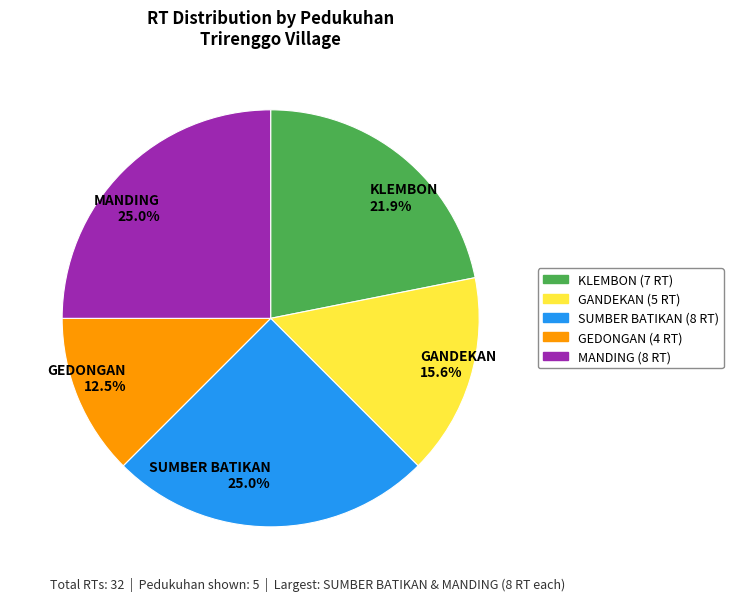

How many slices are in this pie chart?

5